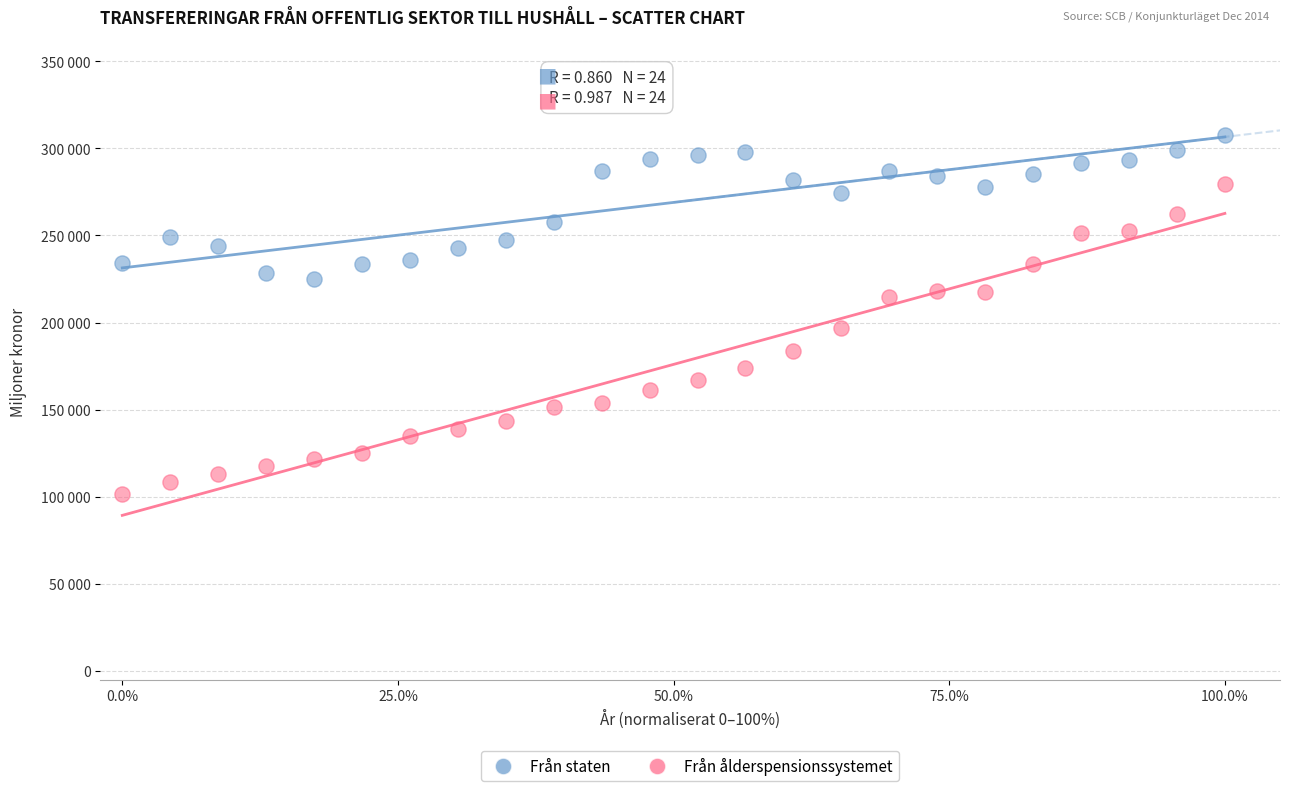

Which series has the largest Y range (max minus min)?

Från ålderspensionssystemet